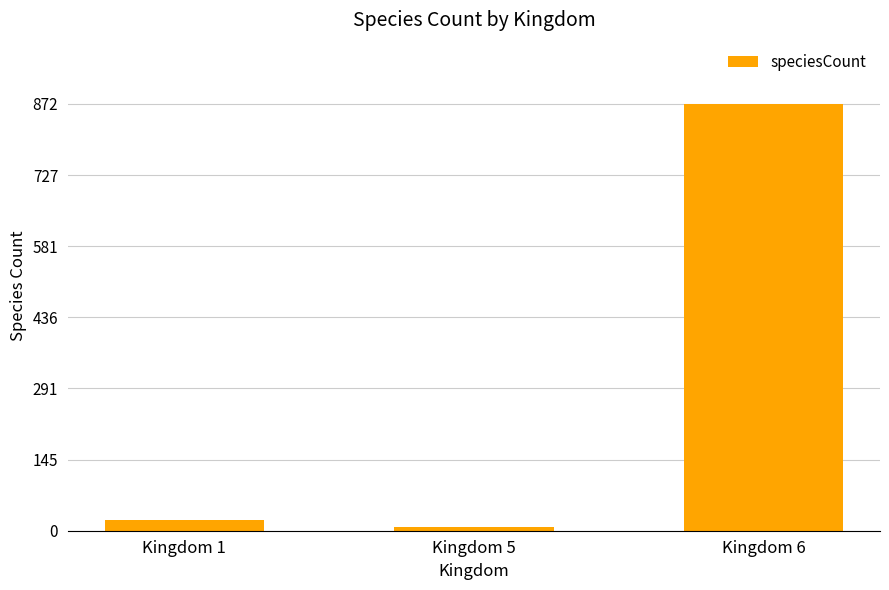

Reading left to right, extract all data points from this chart.

21	8	872